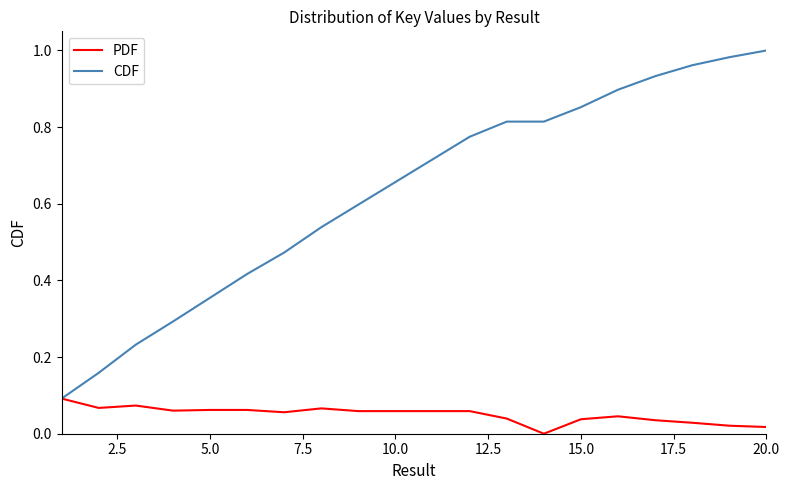

How many series are shown in this chart?

2